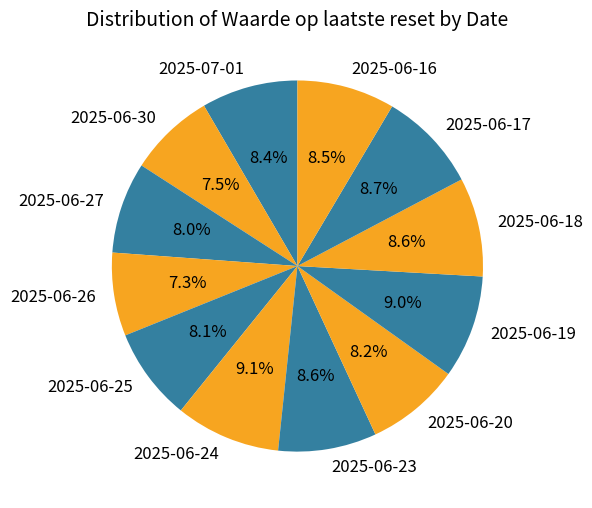

What percentage is the 2025-06-18 slice, to the nearest percent?

9%